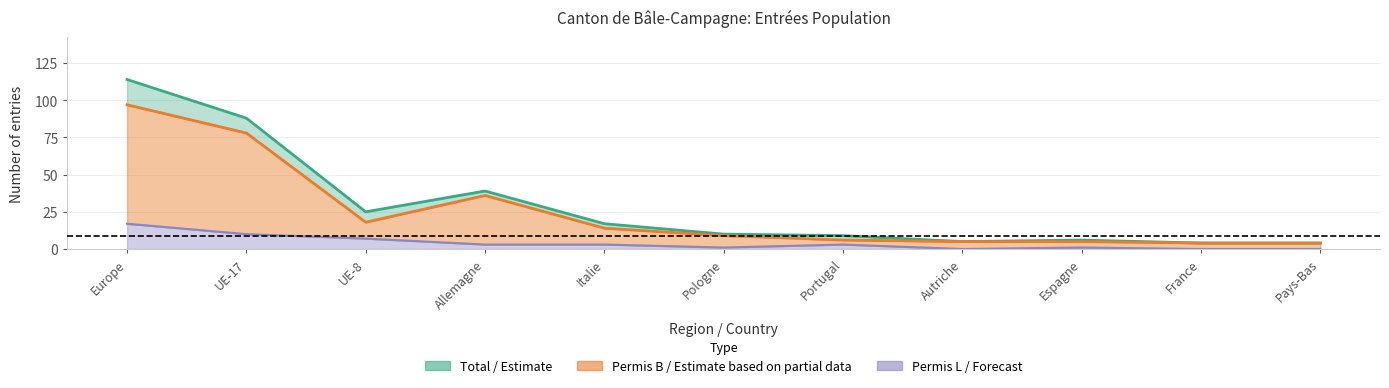

Rank the series at Allemagne from highest to lowest value.

Total (line), Permis B (line), Permis L (line)